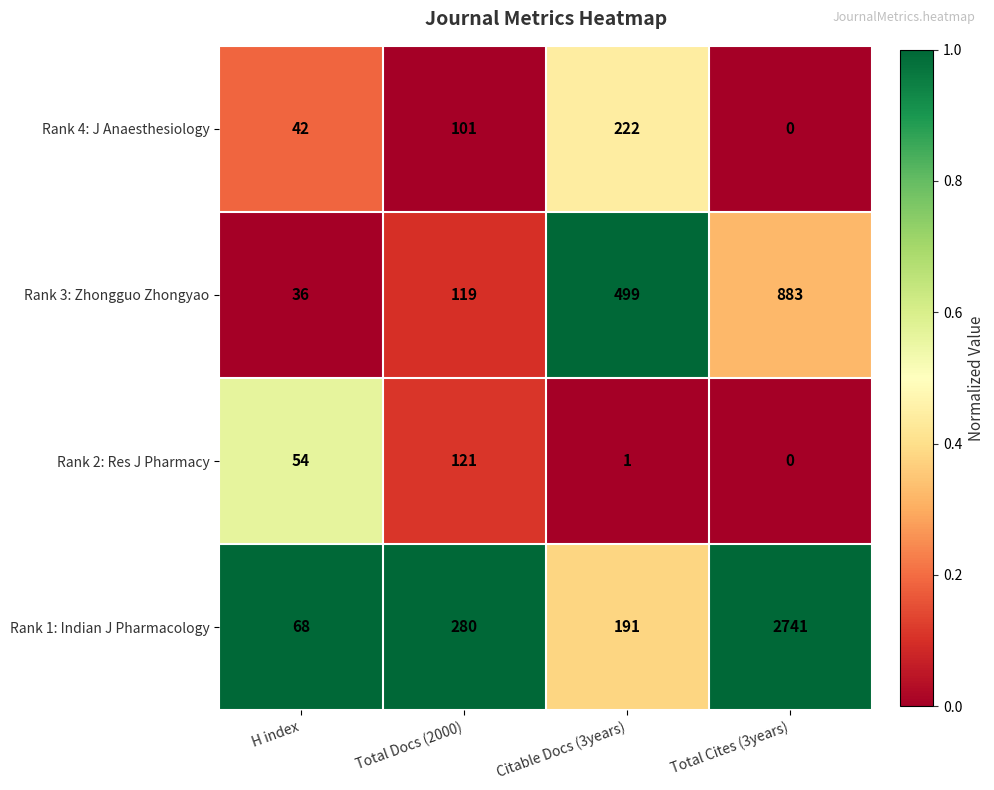

Which category has the lowest value across all series?

Total Cites (3years)